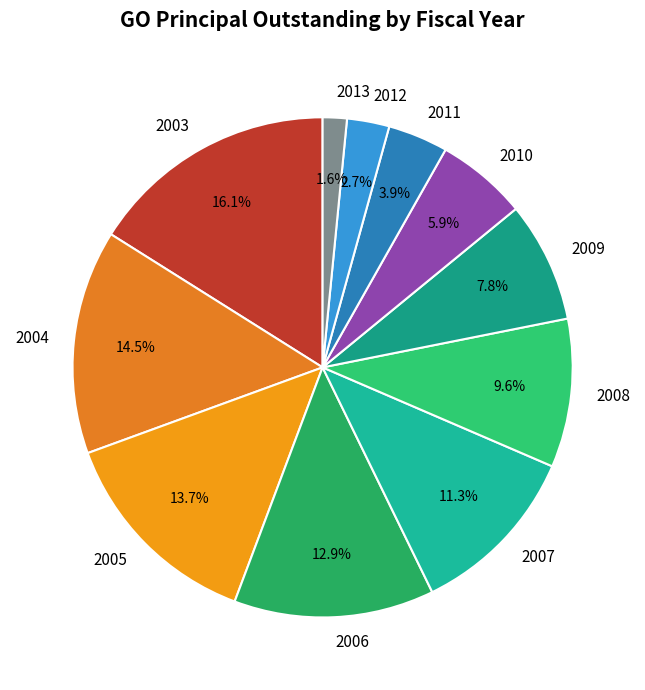

True or false: 2005 accounts for 14% of the total.

True